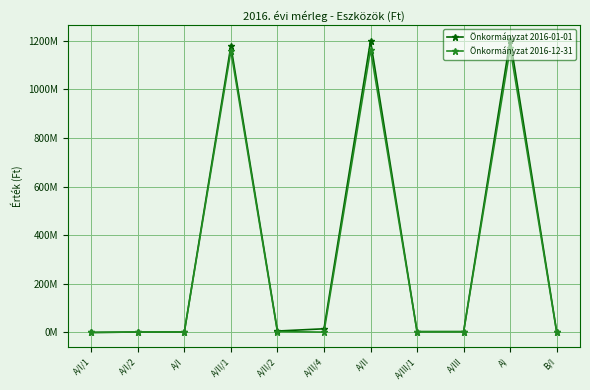

Where is Önkormányzat 2016-12-31 nearest to the value 584454212?

A/II/1